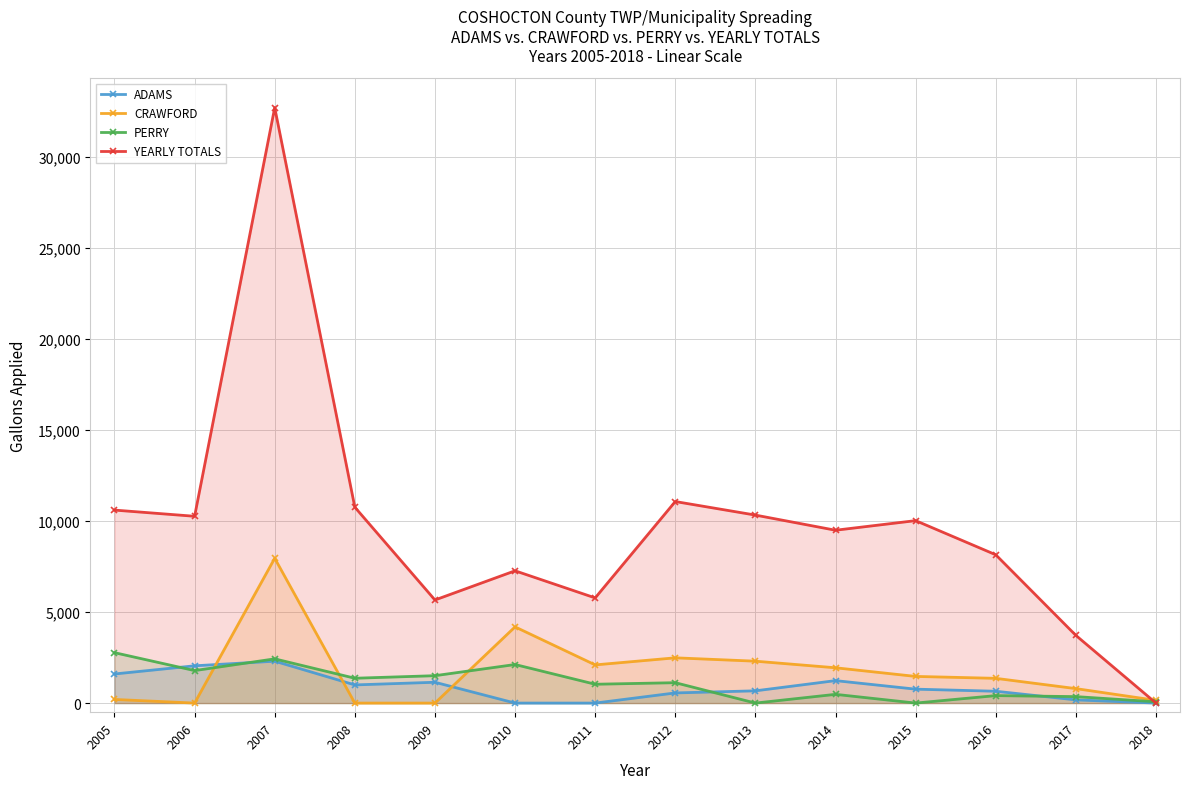

What is the difference between the highest and lowest values at 2006?

10265